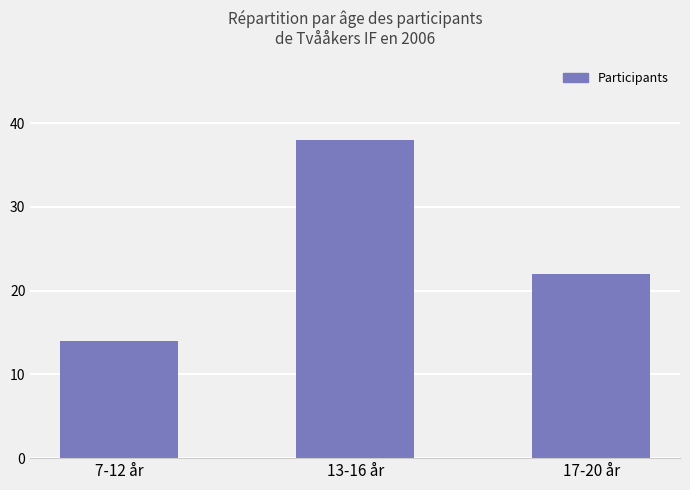

What is the value of the 3rd bar from the left?

22